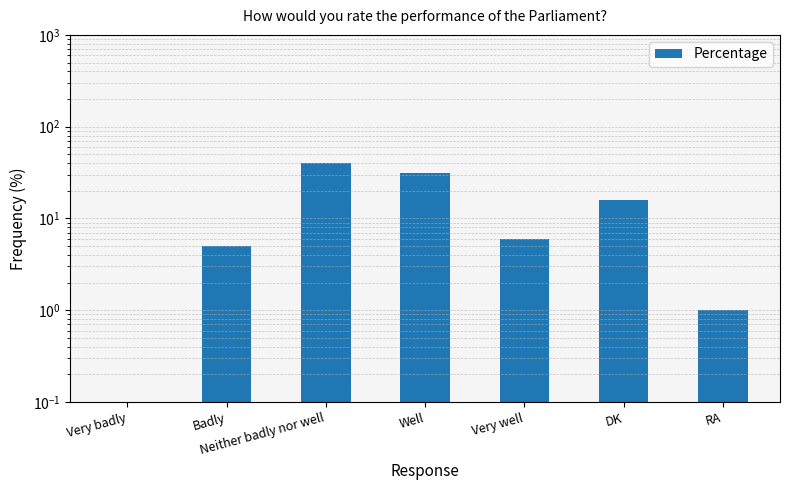

Reading left to right, extract all data points from this chart.

Very badly=0	Badly=5	Neither badly nor well=40	Well=31	Very well=6	DK=16	RA=1